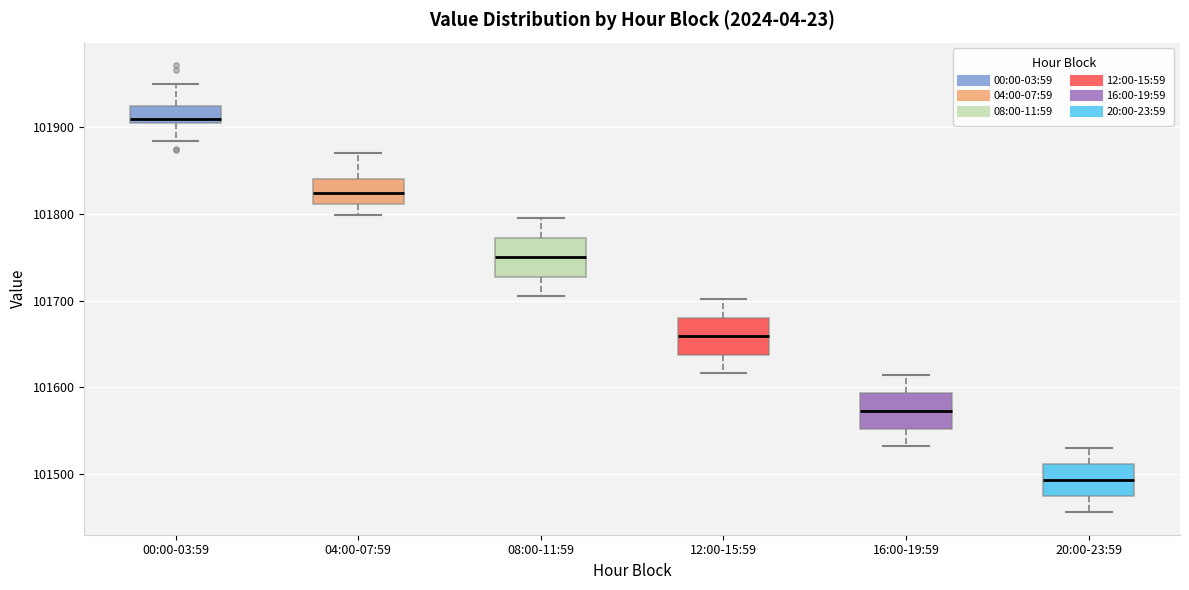

Reading left to right, transcribe this box plot: for each box, give where its median line is, the range the box spans, and where its two whiskers end, as read against the y-axis. The values are not printed on the chart, so give them approximately, as read against the axis.

00:00-03:59: median 101910, box 101900 to 101920, whiskers 101880 to 101950
04:00-07:59: median 101820, box 101810 to 101840, whiskers 101800 to 101870
08:00-11:59: median 101750, box 101730 to 101770, whiskers 101710 to 101800
12:00-15:59: median 101660, box 101640 to 101680, whiskers 101620 to 101700
16:00-19:59: median 101570, box 101550 to 101590, whiskers 101530 to 101610
20:00-23:59: median 101490, box 101470 to 101510, whiskers 101460 to 101530